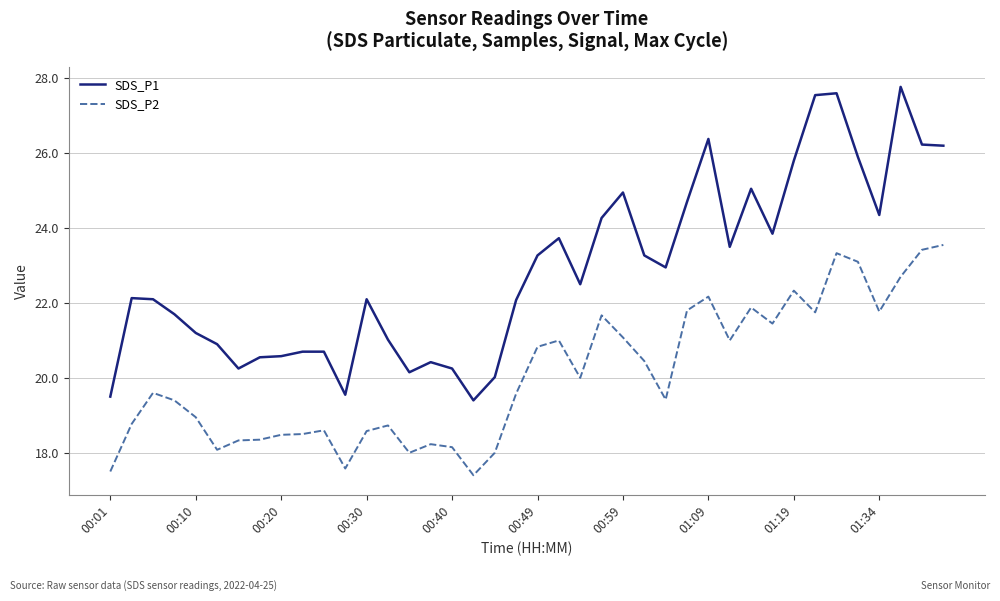

Which series has the largest total across all categories?

SDS_P1